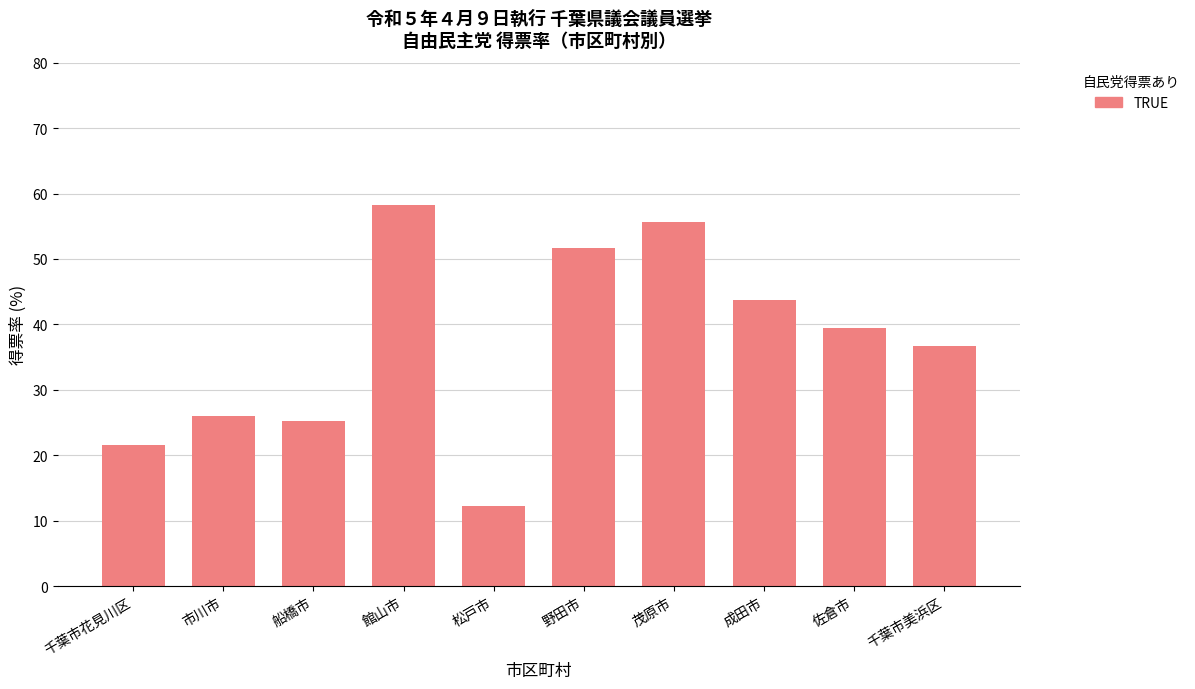

What is the sum of all values?

370.5